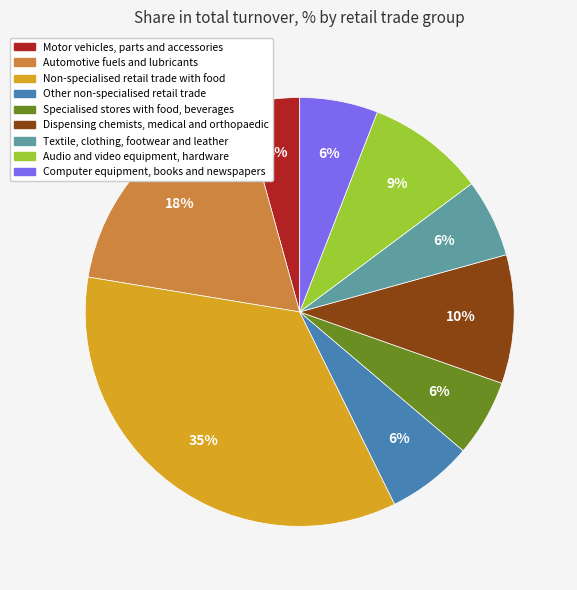

Does Computer equipment, books and newspapers account for over 50% of the chart?

No